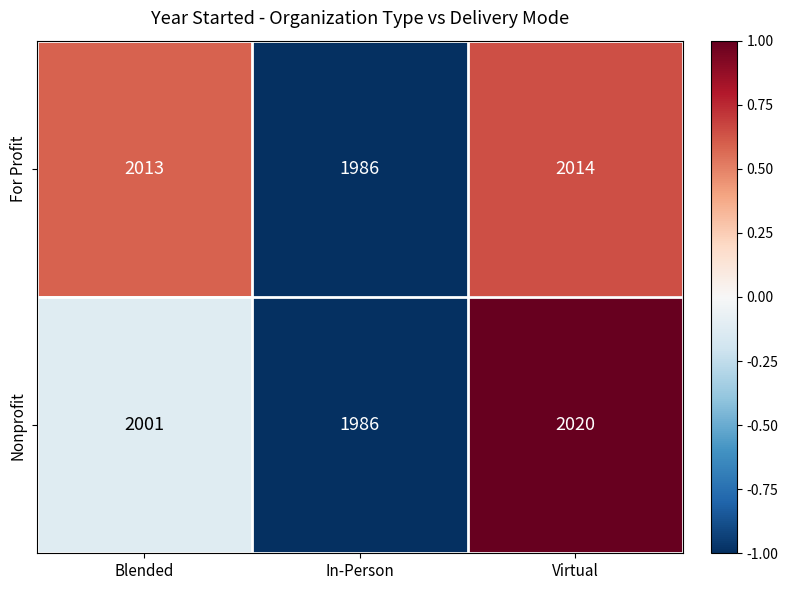

Is the value of For Profit at In-Person greater than the value of Nonprofit at Blended?

No